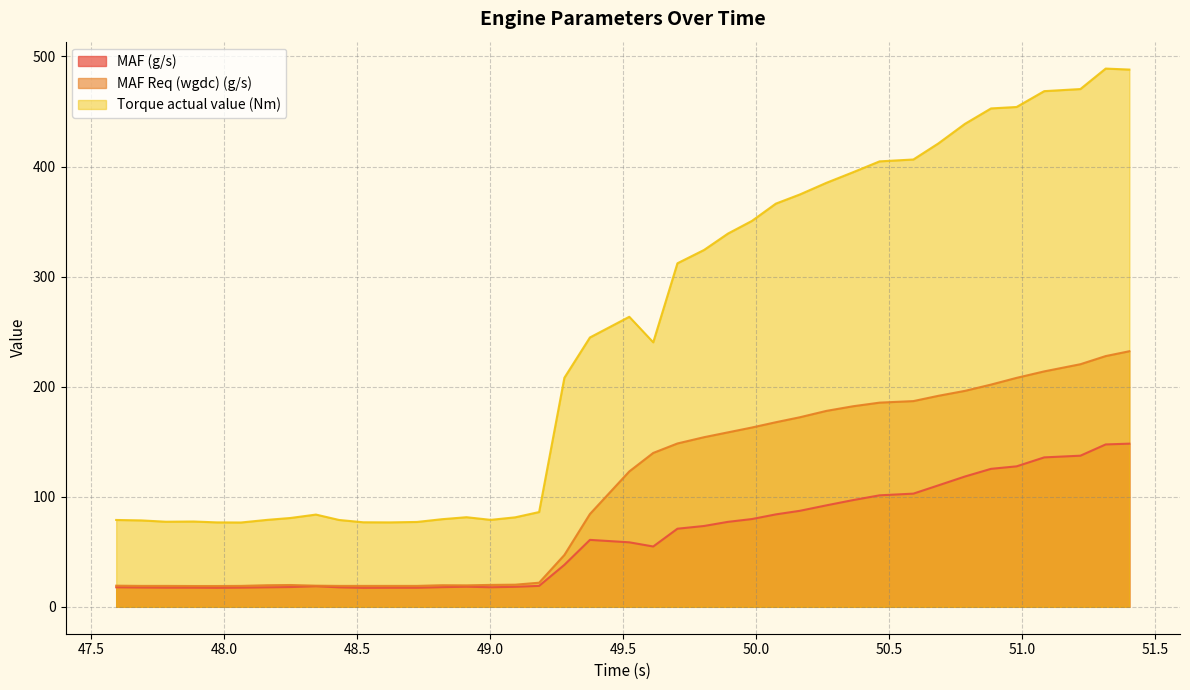

What is the smallest value displayed?

17.2